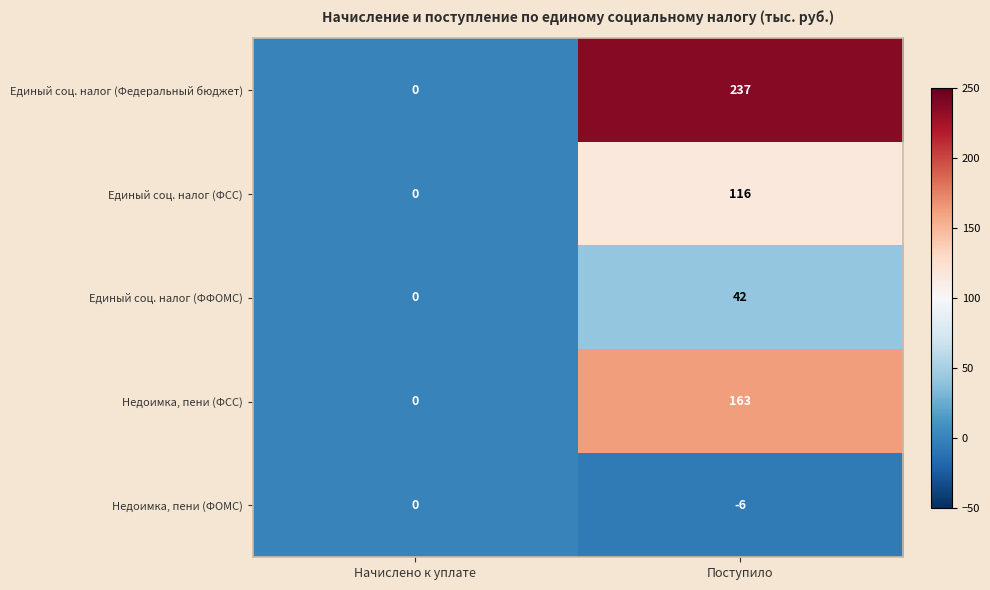

How many positive values does the Единый соц. налог (ФФОМС) series have?

1